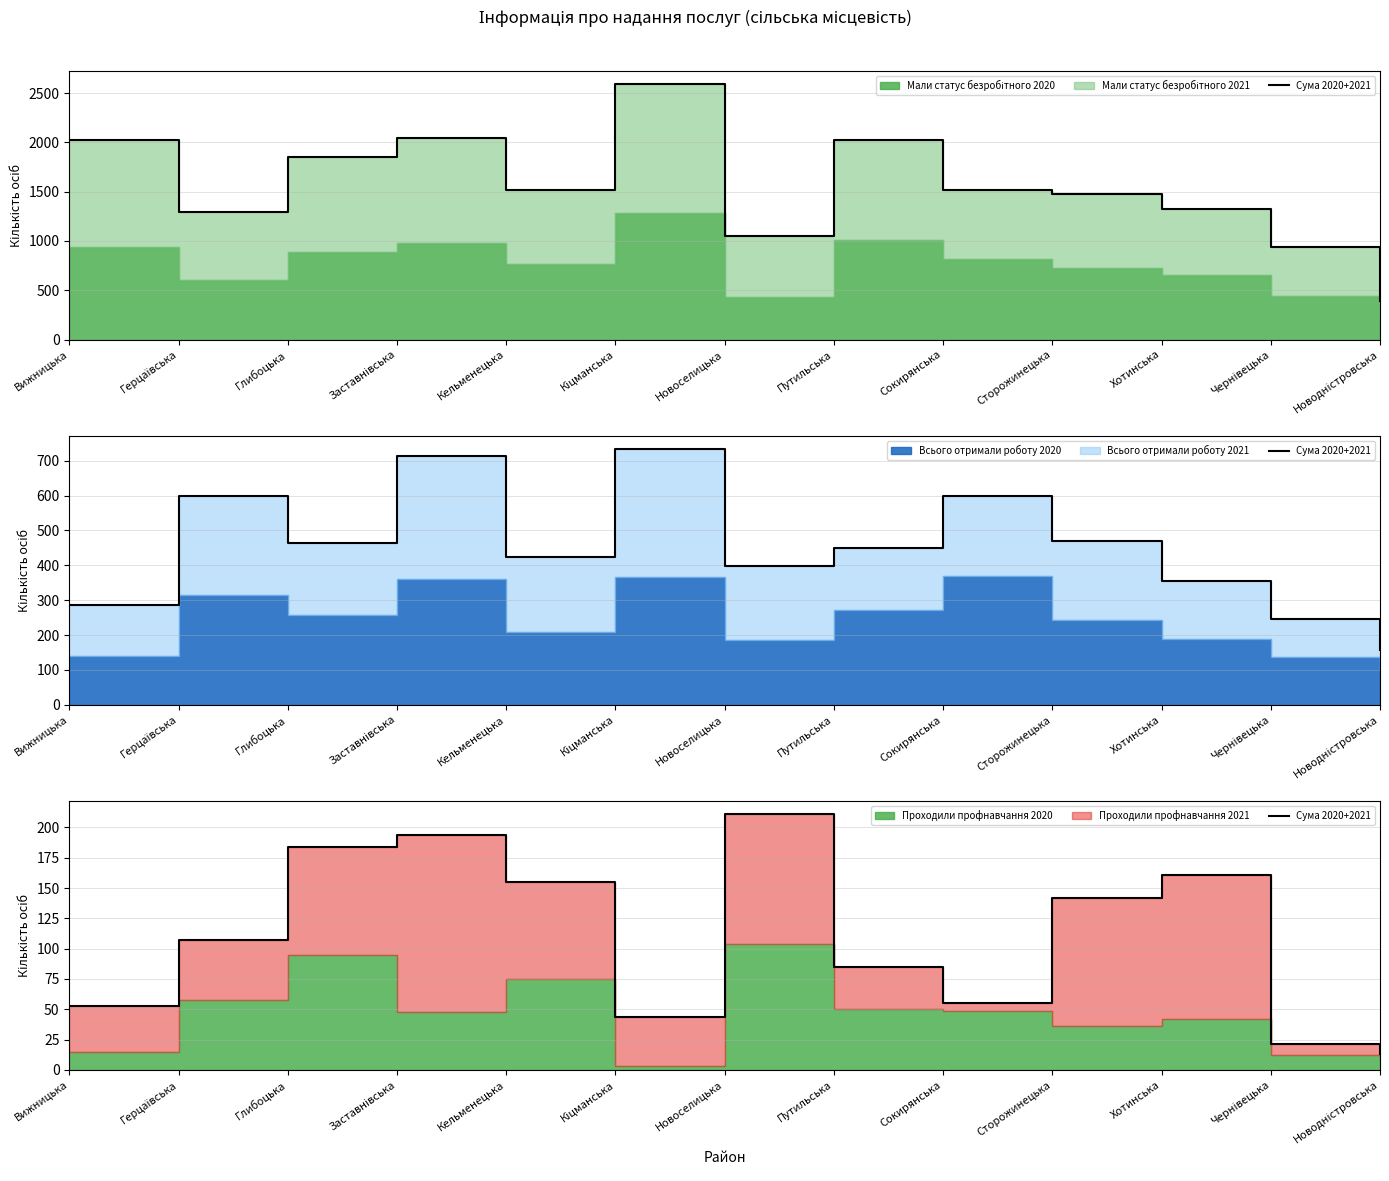

What is the sum of the values at Глибоцька and Путильська?

269